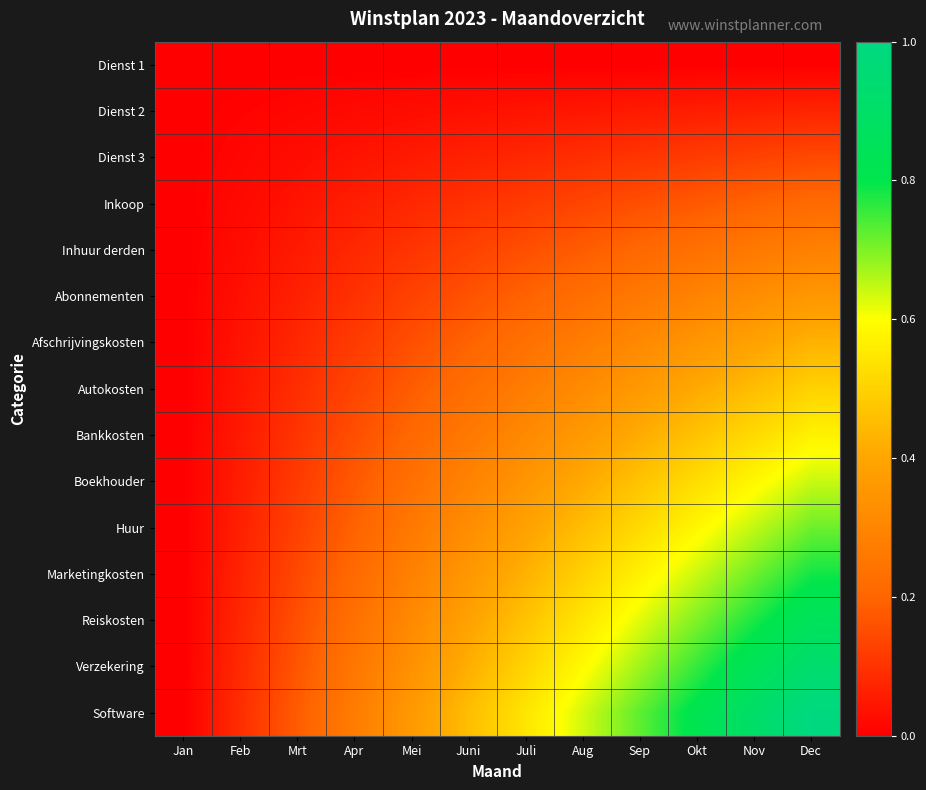

Between Nov and Sep, which is larger?

Nov